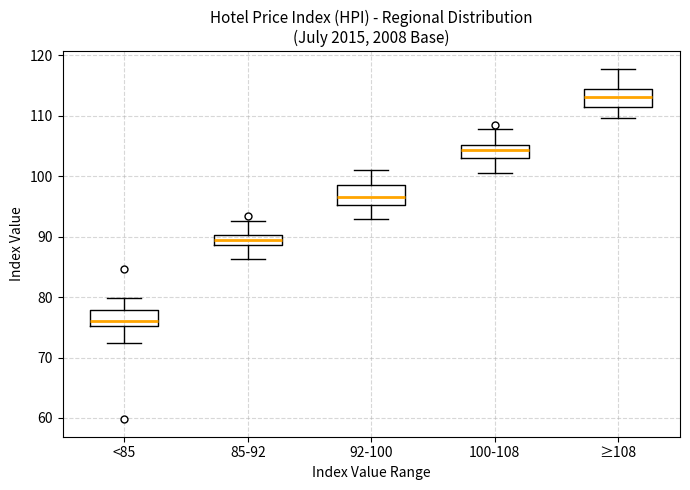

Reading left to right, read every box against the y-axis: the position of its median line, the range the box covers, and the ends of its whiskers. The values are not printed on the chart, so give them approximately, as read against the axis.

<85: median 76, box 75 to 78, whiskers 72 to 80
85-92: median 89 (inside the box), box 89 to 90, whiskers 86 to 93
92-100: median 97, box 95 to 98, whiskers 93 to 101
100-108: median 104, box 103 to 105, whiskers 100 to 108
≥108: median 113, box 111 to 114, whiskers 110 to 118